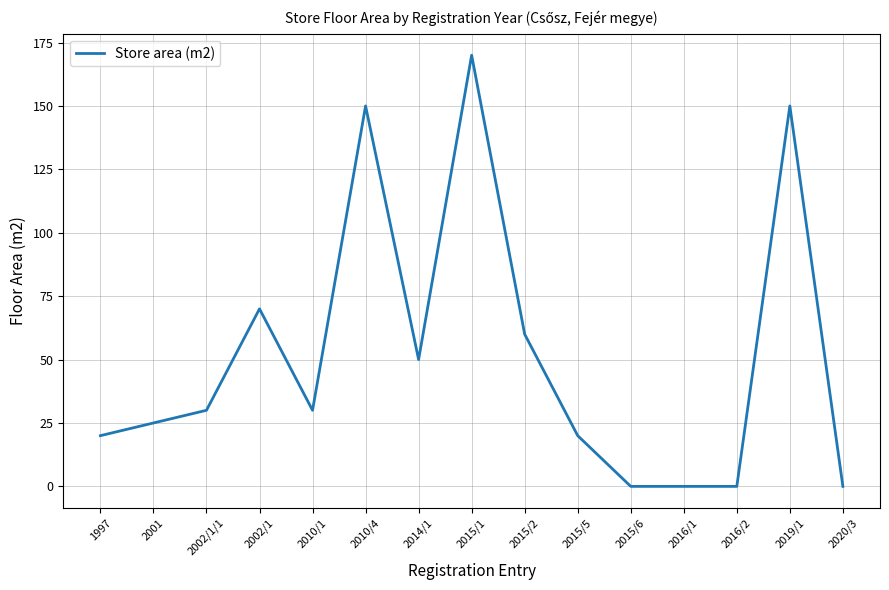

What is the change in value from 2014/1 to 2015/6?

-50